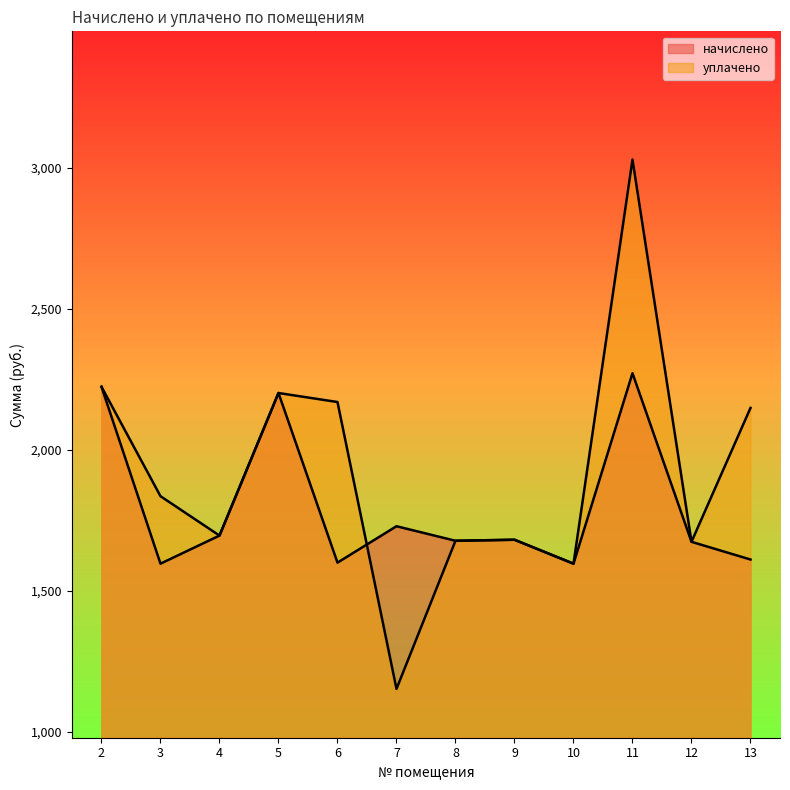

Reading right to left, what are all the values shown in this chart?

начислено: 13=1611.2	12=1673.9	11=2271.2	10=1596.5	9=1681.3	8=1677.6	7=1729.2	6=1600.2	5=2201.1	4=1696.0	3=1596.5	2=2223.3
уплачено: 13=2148.3	12=1673.9	11=3028.2	10=1596.5	9=1681.3	8=1677.6	7=1152.8	6=2169.2	5=2201.1	4=1696.0	3=1835.6	2=2223.3